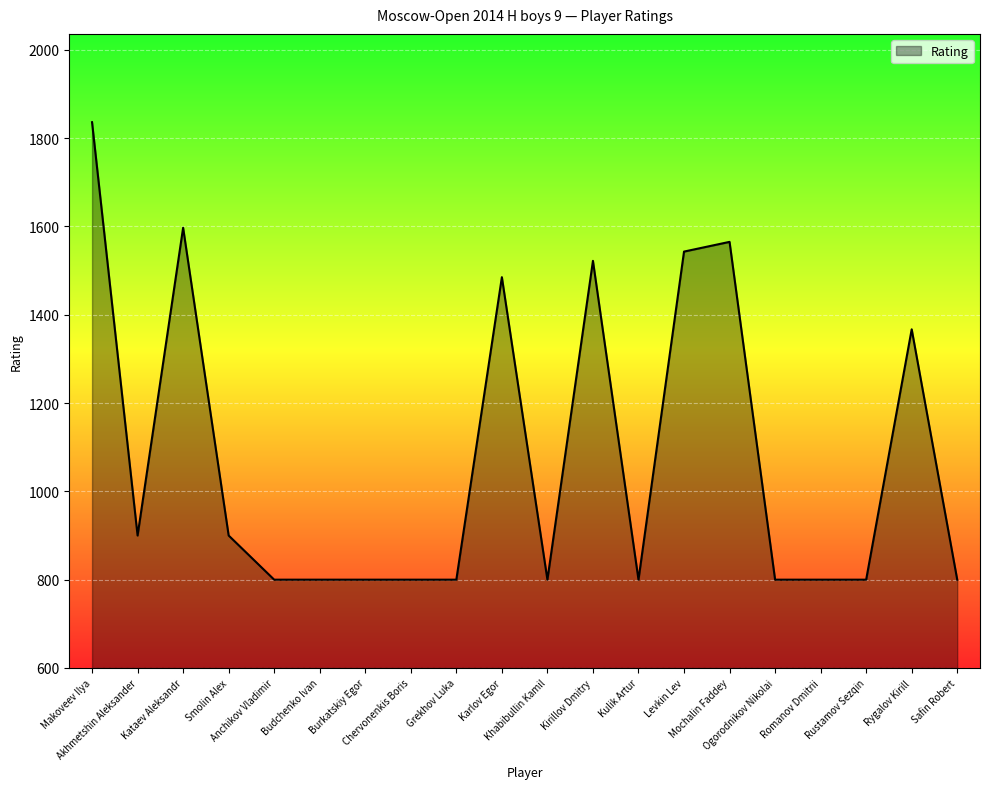

What is the average value?

1076